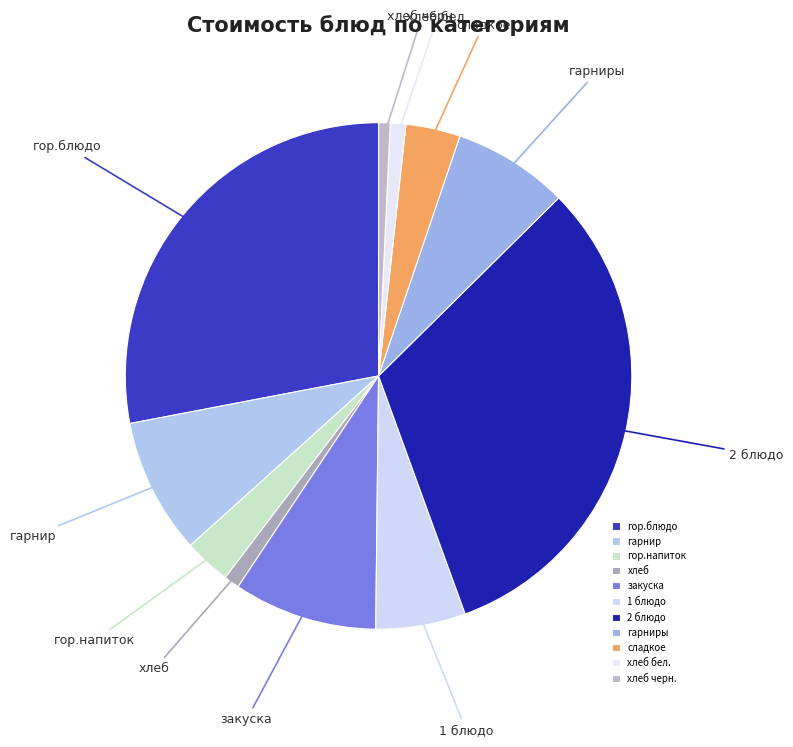

Which category has the biggest portion of the pie?

2 блюдо